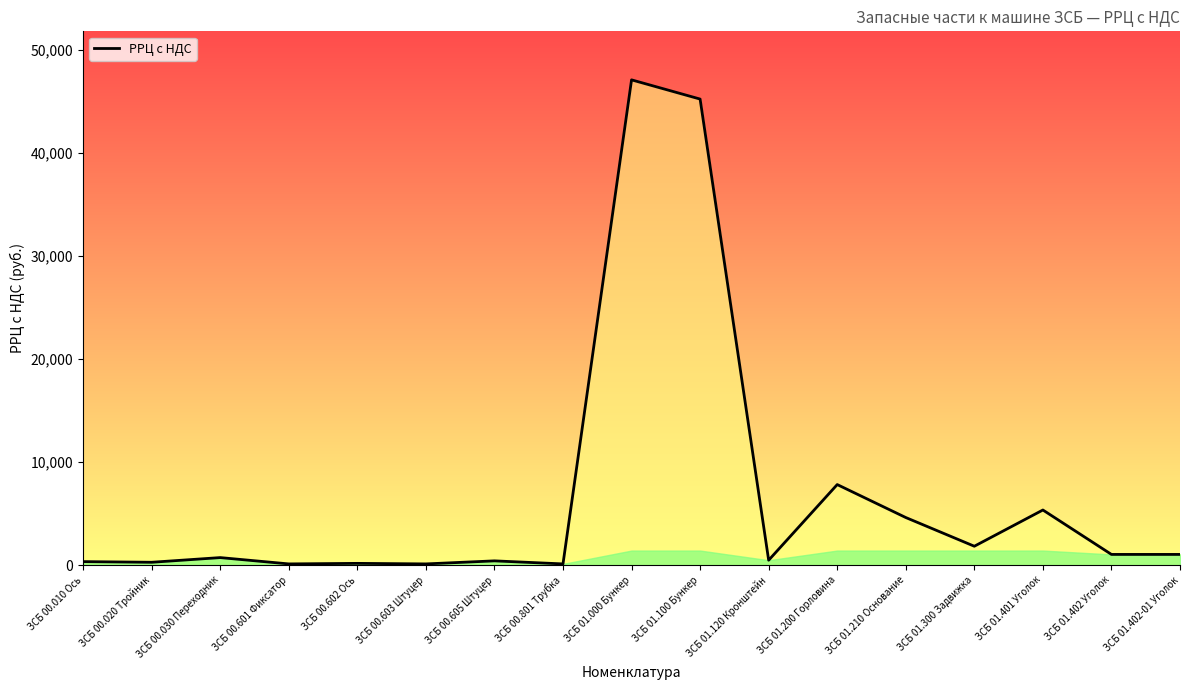

Is it true that the value at ЗСБ 01.100 Бункер is 45262?

True